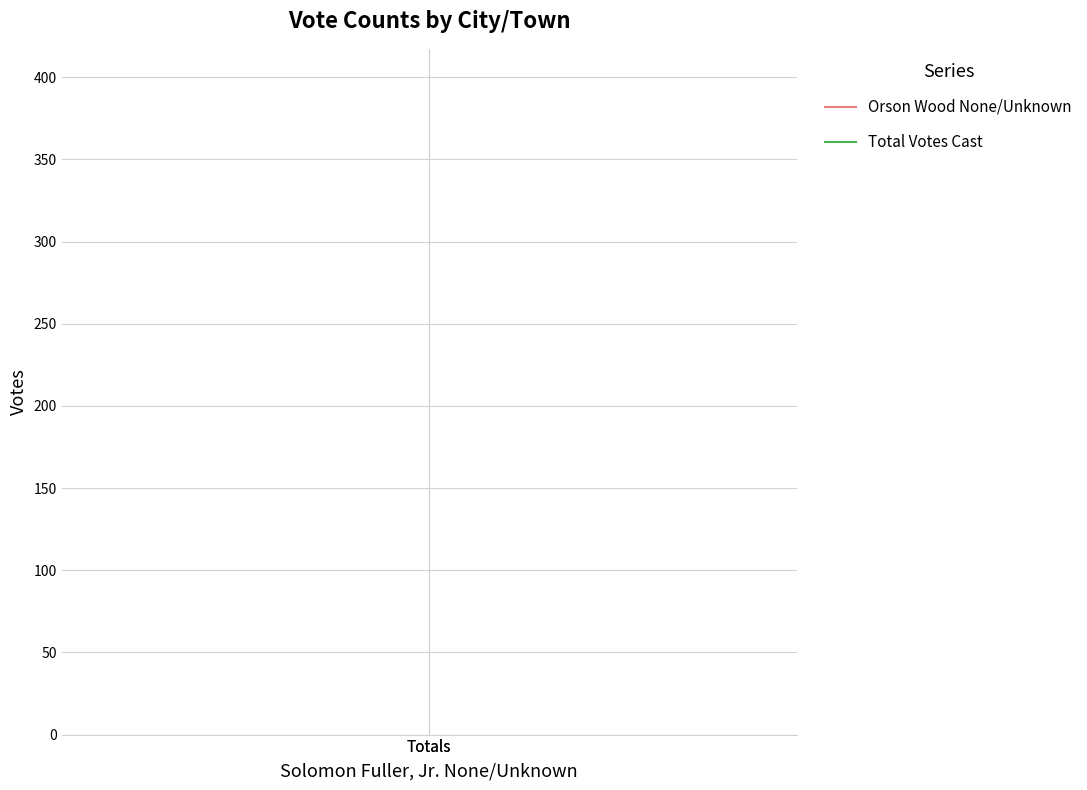

What is the smallest value displayed?

160